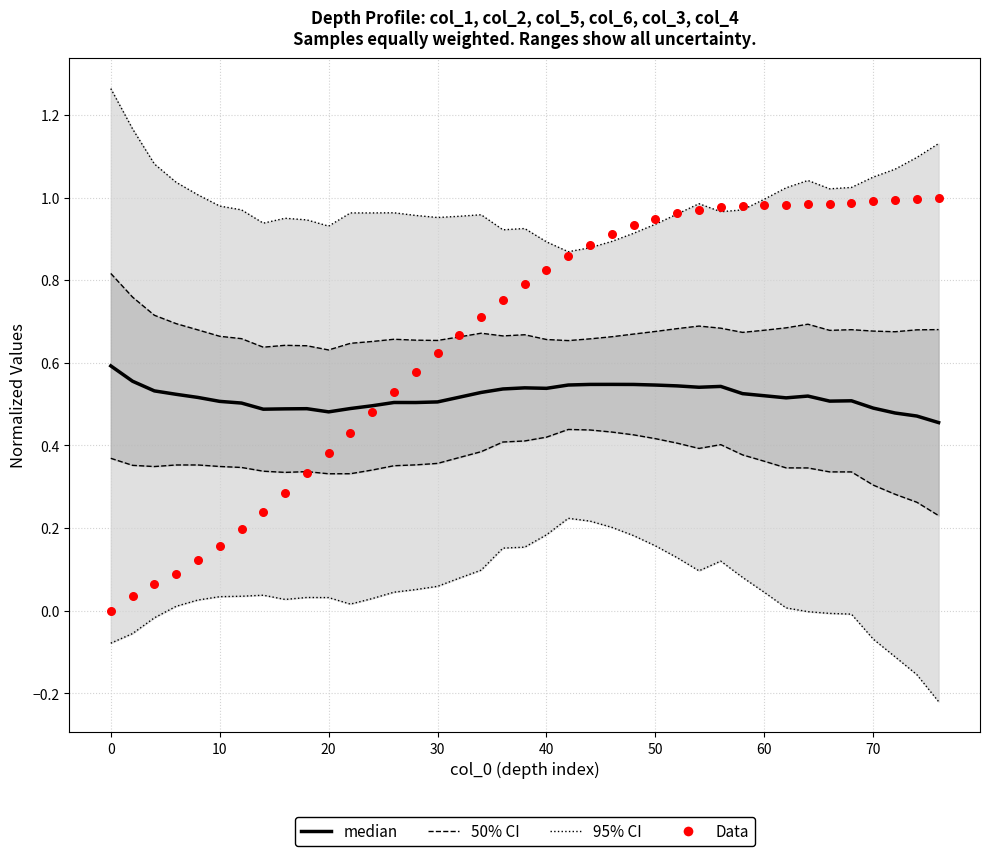

Which series reaches the minimum Y coordinate?

Data